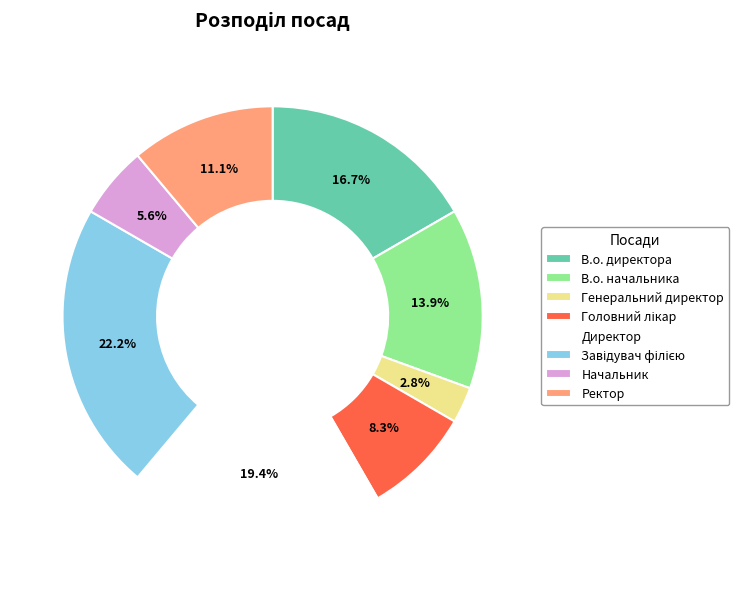

Which slice is the smallest?

Генеральний директор